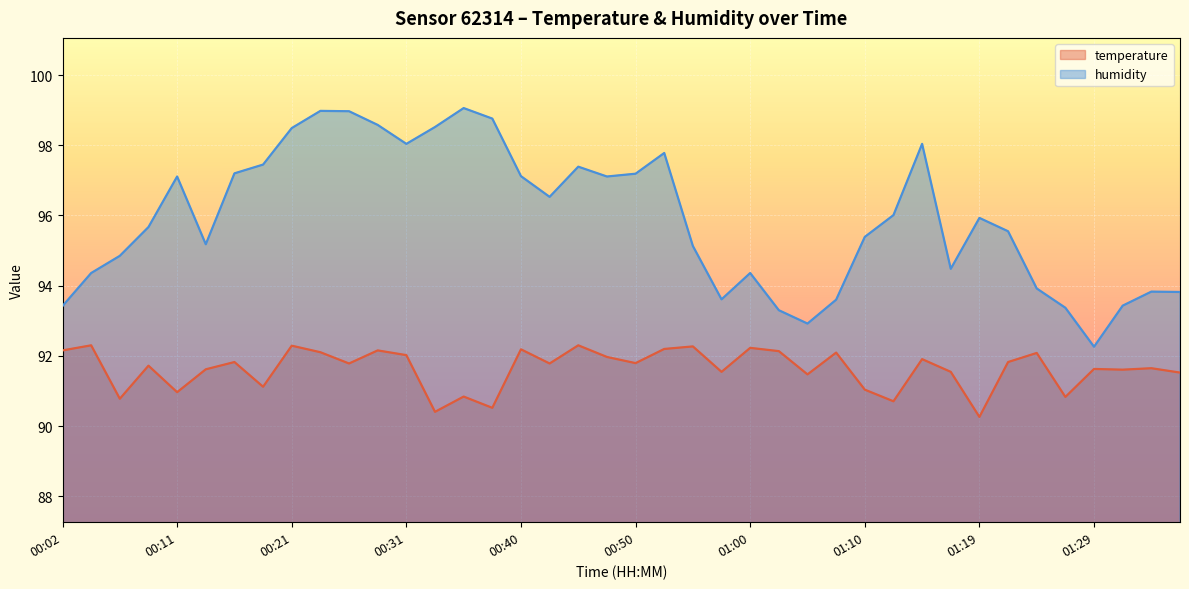

What is the value of the temperature point at the 10th from the left?

92.1